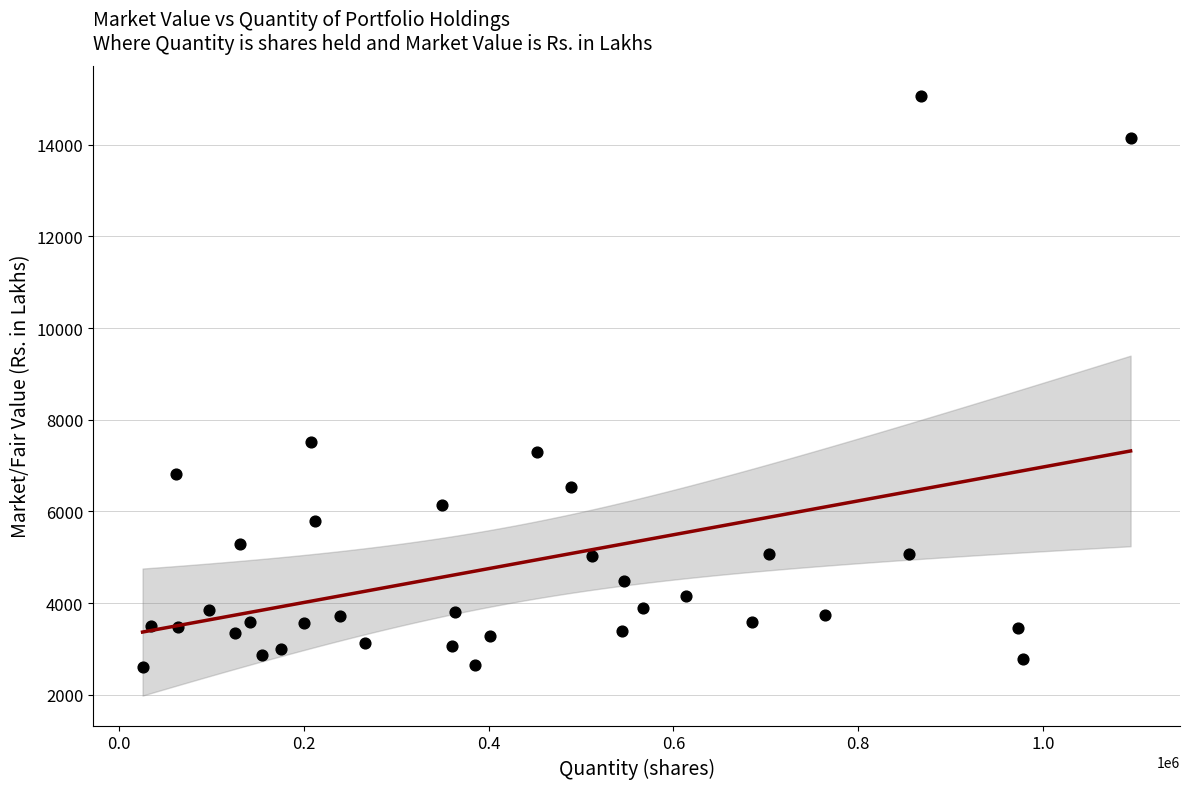

What is the range of Y values (max minus min)?

12460.4